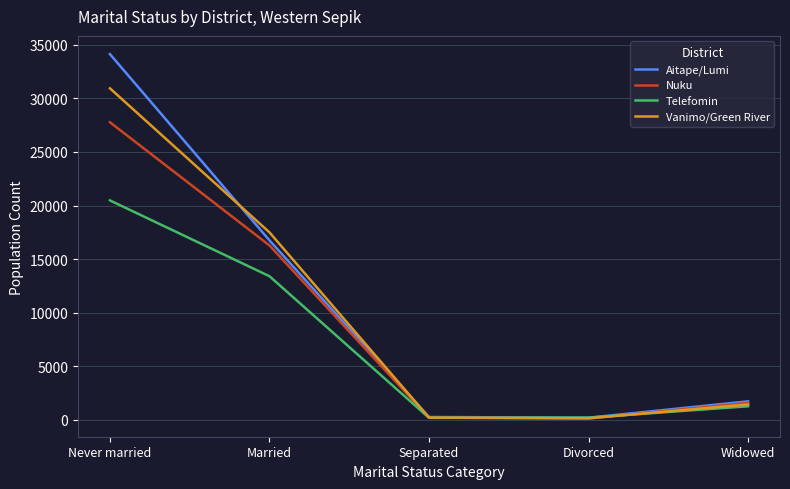

Which series has the largest total across all categories?

Aitape/Lumi